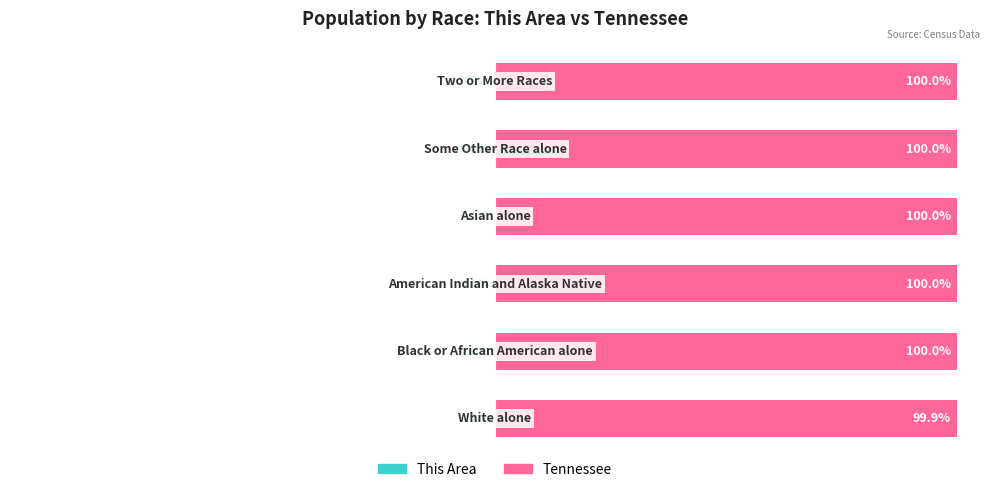

What is the difference between the maximum and minimum values in the This Area series?

0.1